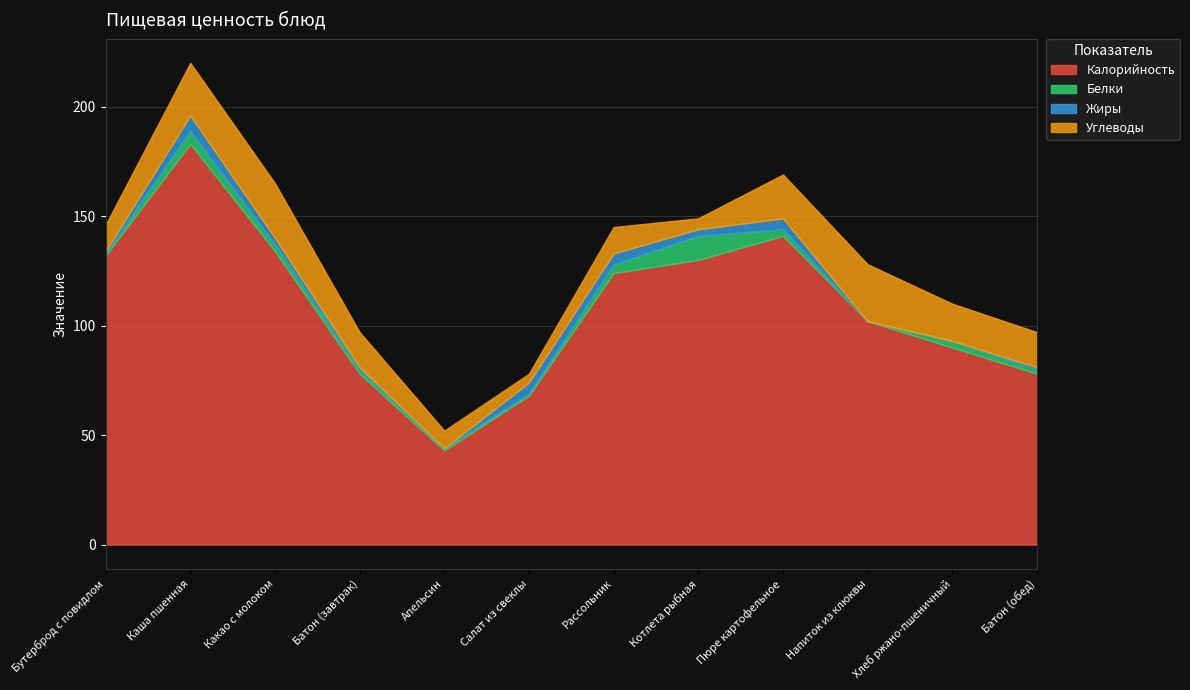

What is the minimum value for Калорийность?

43